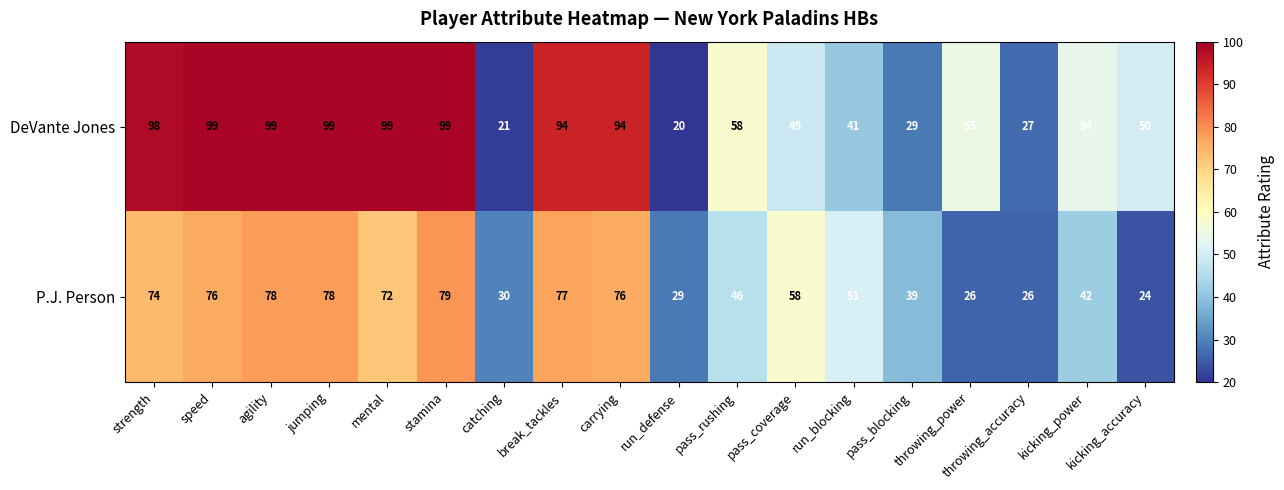

Rank the series by their maximum value, from lowest to highest.

P.J. Person, DeVante Jones